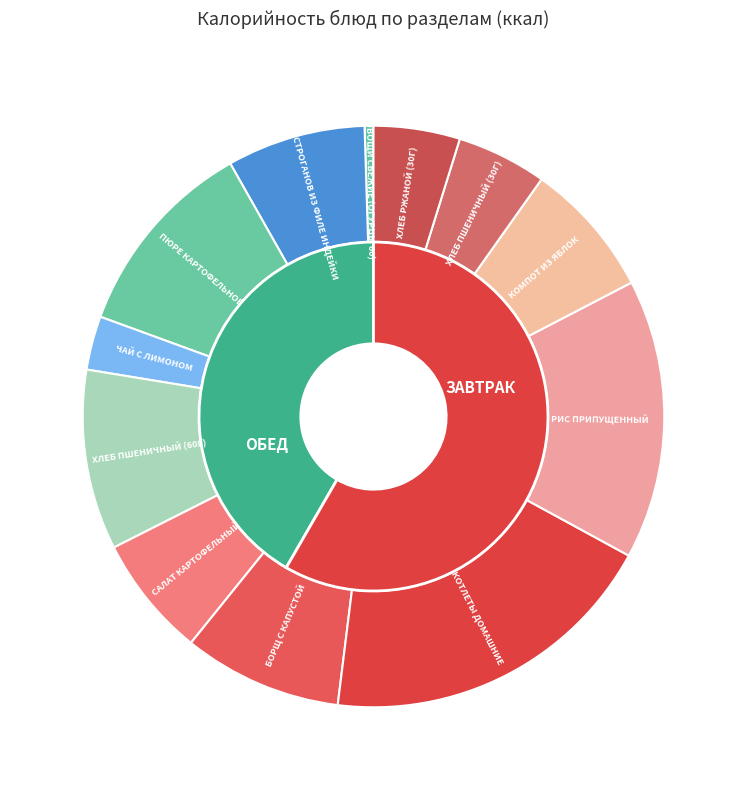

What is the ratio of the value at КОМПОТ ИЗ ЯБЛОК to the value at ХЛЕБ ПШЕНИЧНЫЙ (60Г)?

0.8